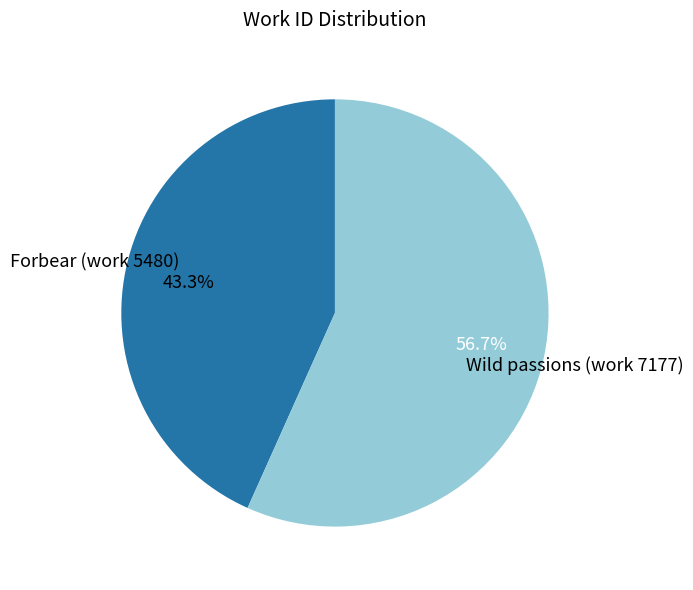

Is the sum of Wild passions (work 7177) and Forbear (work 5480) greater than half?

Yes